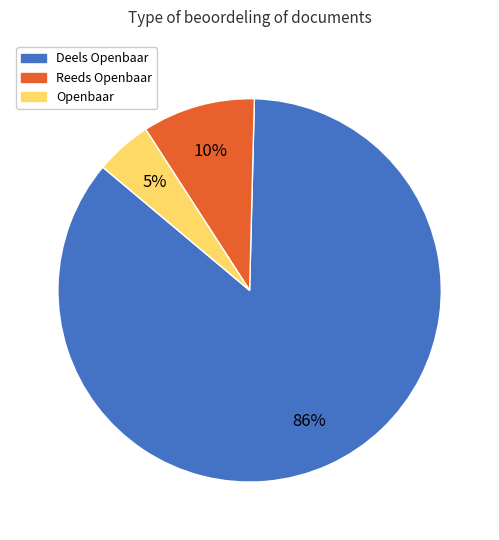

Is there any slice that represents more than half of the pie?

Yes